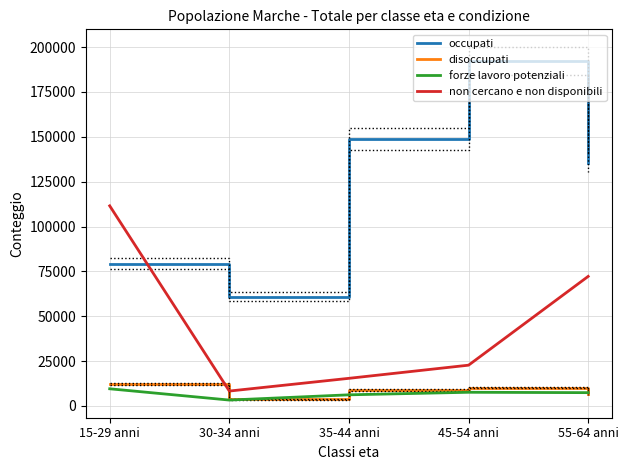

Reading right to left, list all the values displayed in this chart.

occupati: 55-64 anni=135676.2	45-54 anni=192349.7	35-44 anni=148770.5	30-34 anni=60977.2	15-29 anni=79319.9
disoccupati: 55-64 anni=6652.0	45-54 anni=10294.4	35-44 anni=8901.1	30-34 anni=3663.6	15-29 anni=12279.2
forze lavoro potenziali: 55-64 anni=7431.2	45-54 anni=7640.4	35-44 anni=6225.4	30-34 anni=3297.6	15-29 anni=9582.8
non cercano e non disponibili: 55-64 anni=72217.9	45-54 anni=22741.5	35-44 anni=15415.5	30-34 anni=8322.3	15-29 anni=111529.8